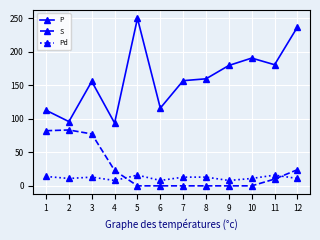

Between 3 and 12, which series saw the biggest shift?

P